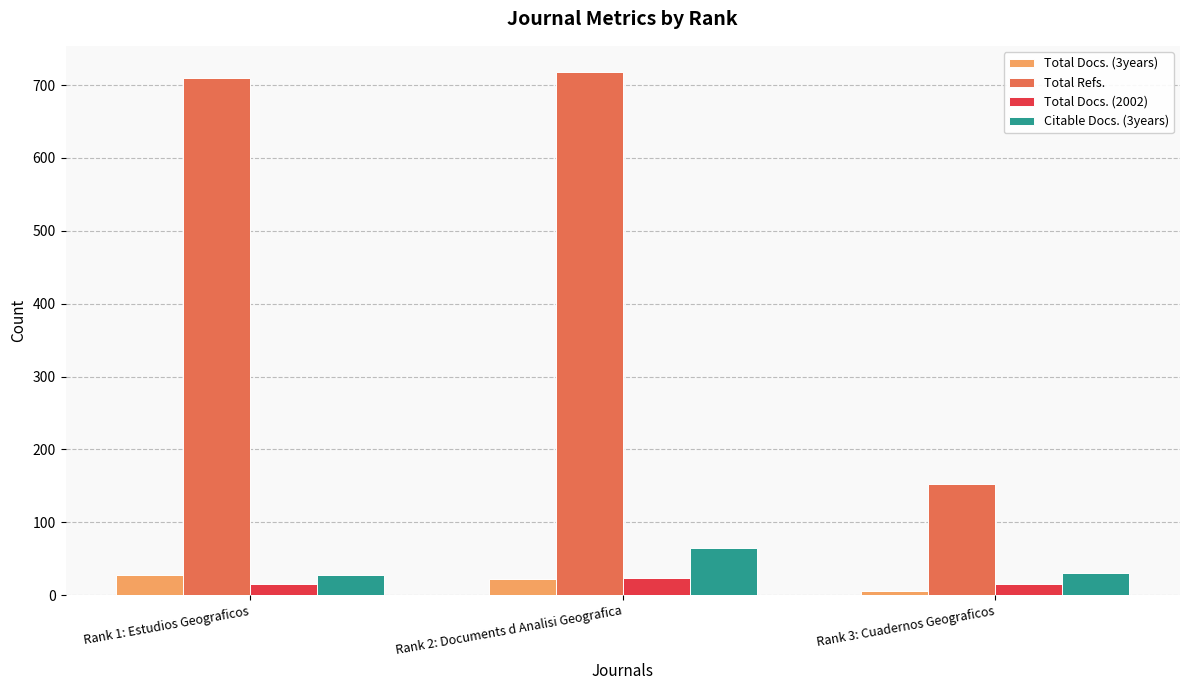

What is the value of the Citable Docs. (3years) bar at the 1st from the left?

27